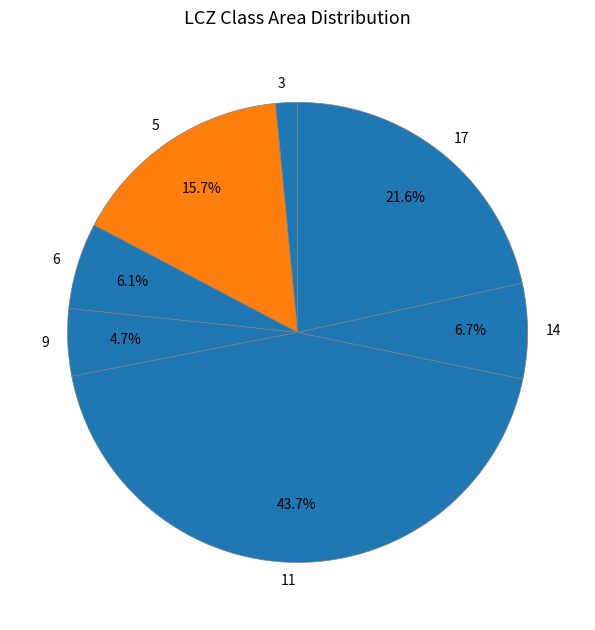

How many slices are in this pie chart?

7